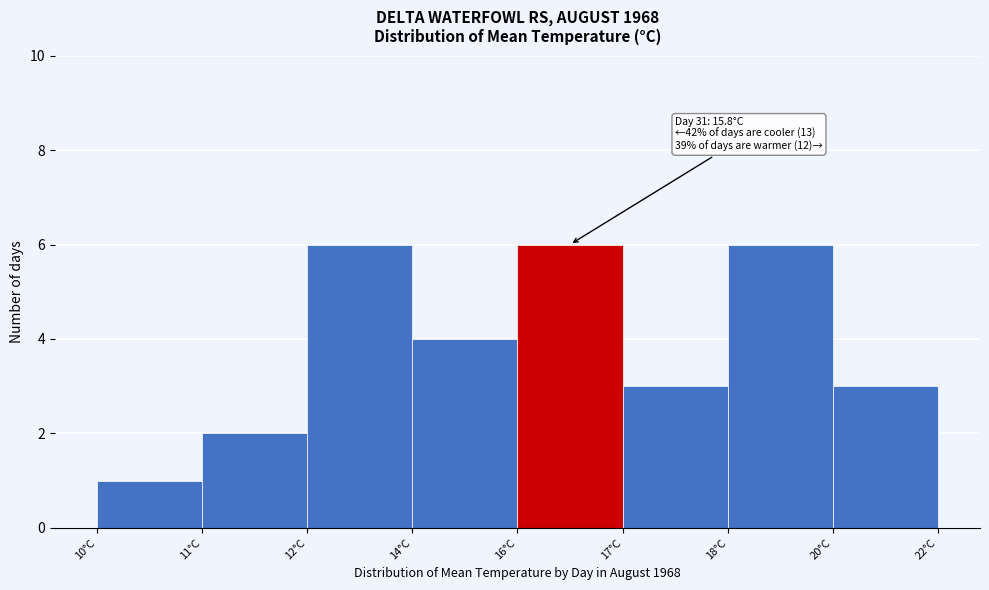

Reading left to right, transcribe all the data shown in this chart.

1	2	6	4	6	3	6	3